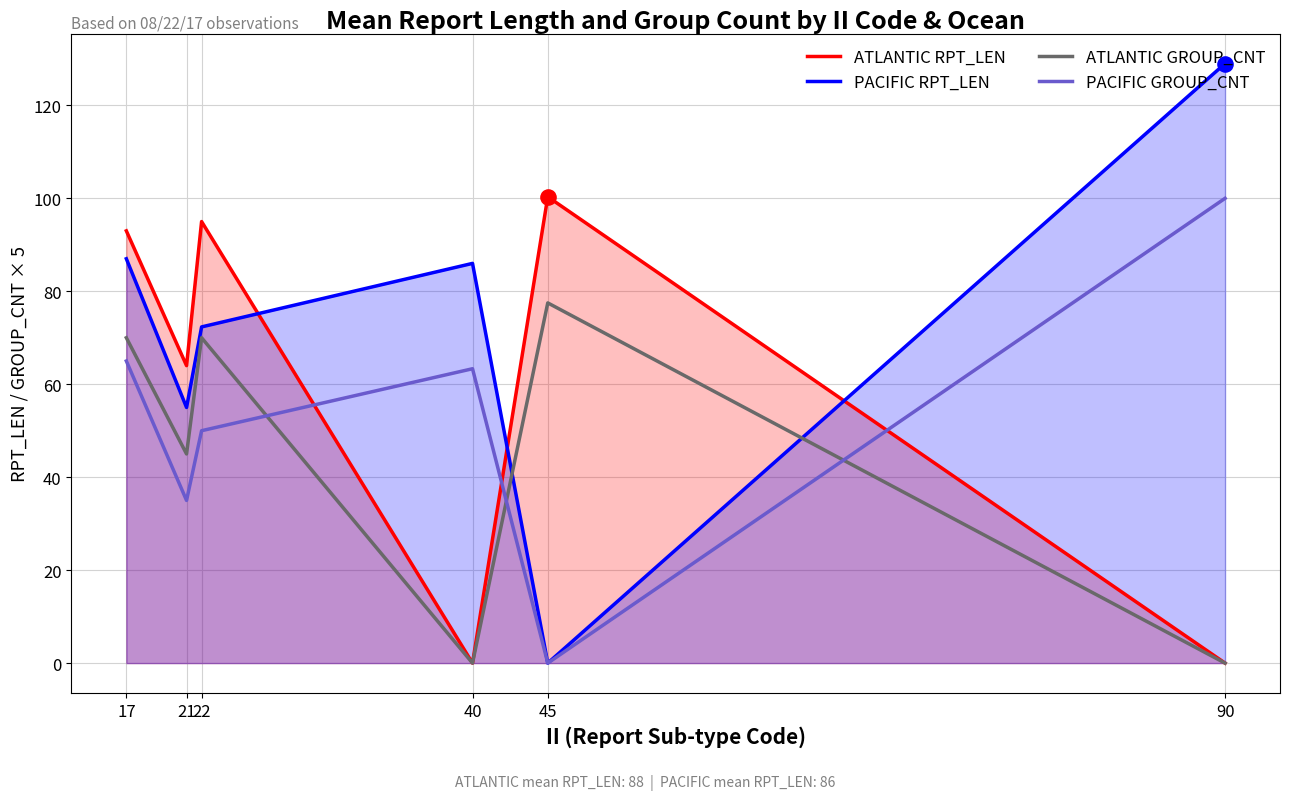

At which category is the sum across all series the highest?

17